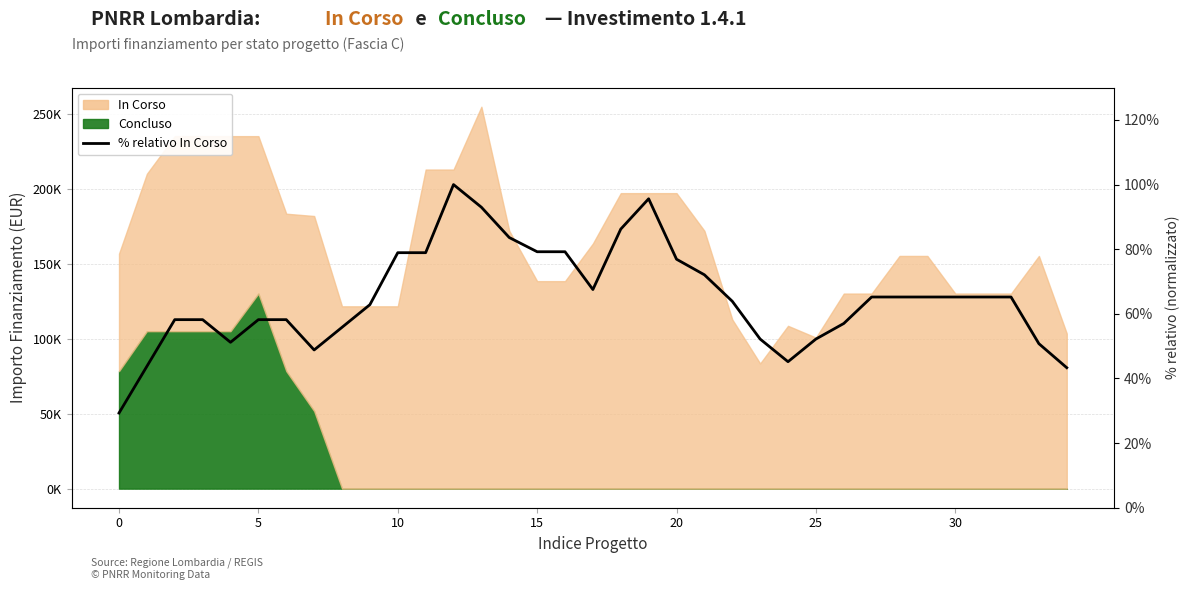

How many lines are shown in the chart?

1